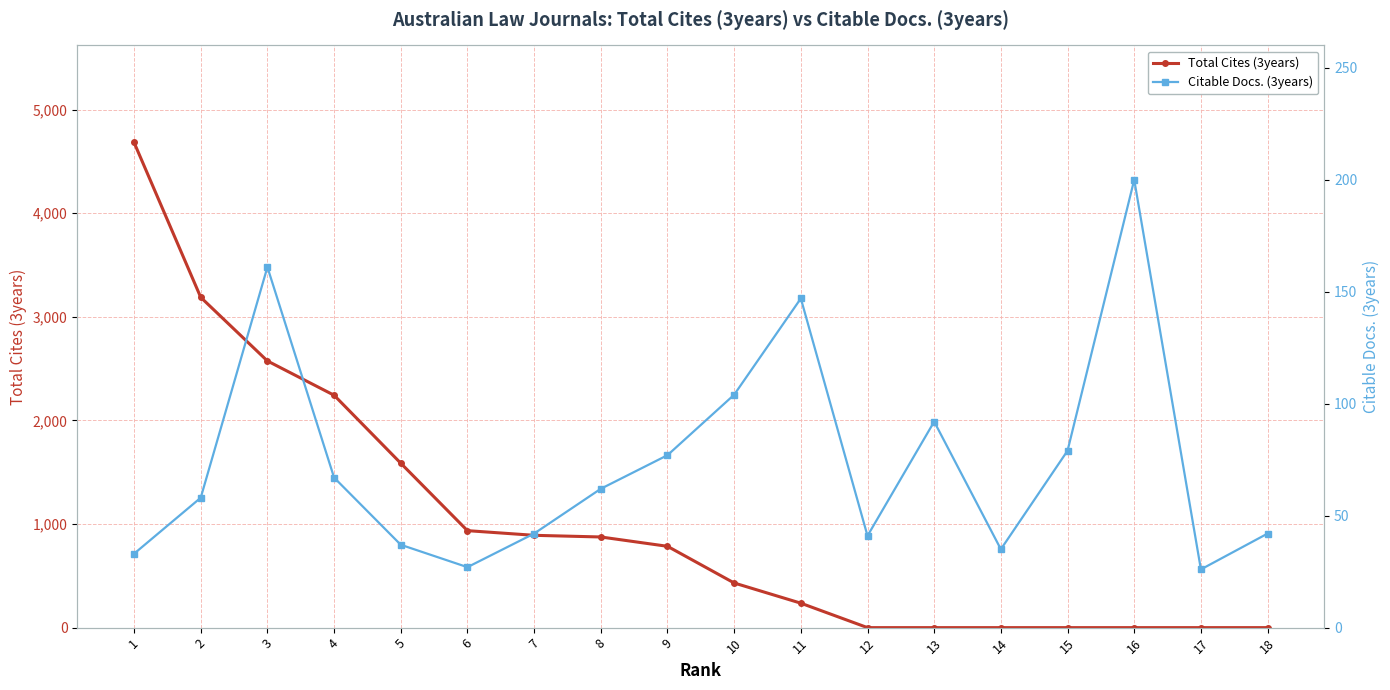

What is the difference between the second highest and minimum values in the Total Cites (3years) series?

3188